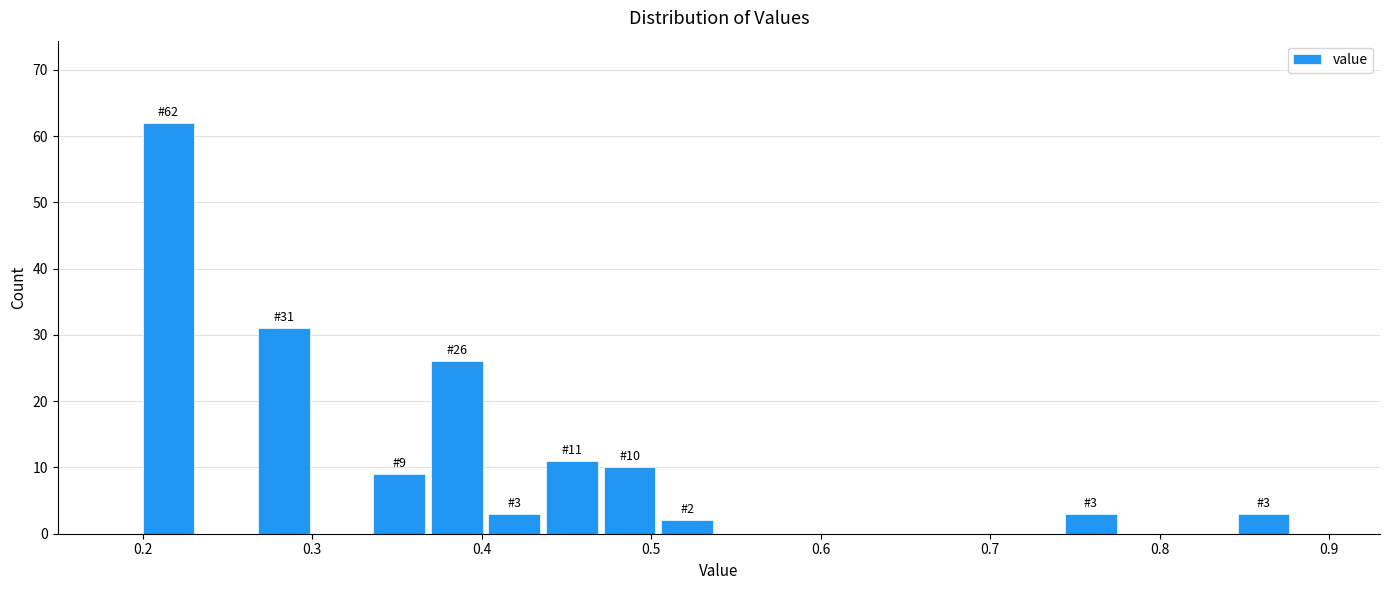

Read against the x-axis, roughly where is the centre of the tallest bar?

0.22